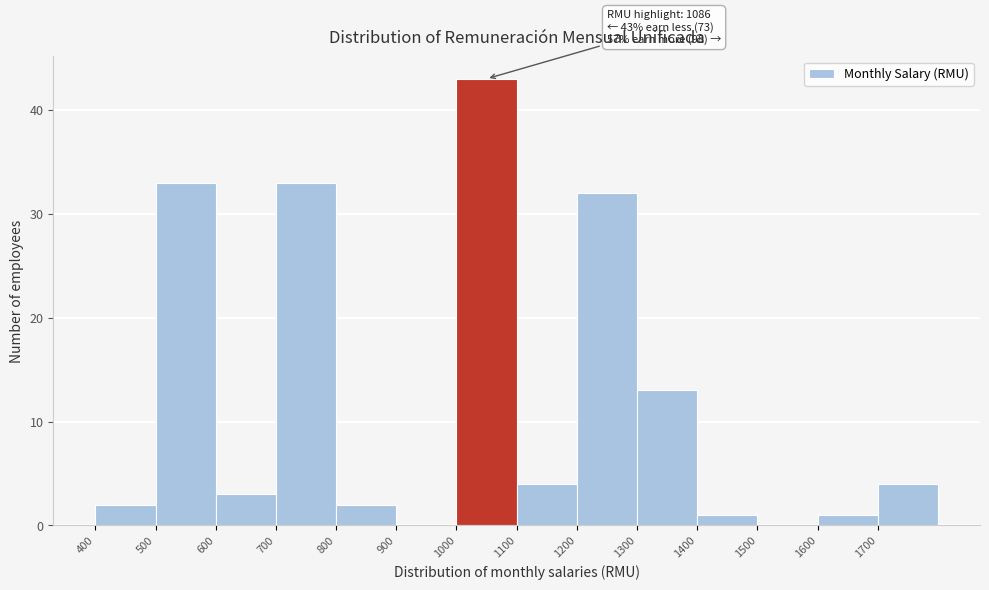

Which range on the x-axis has the tallest bar?

1000 to 1100